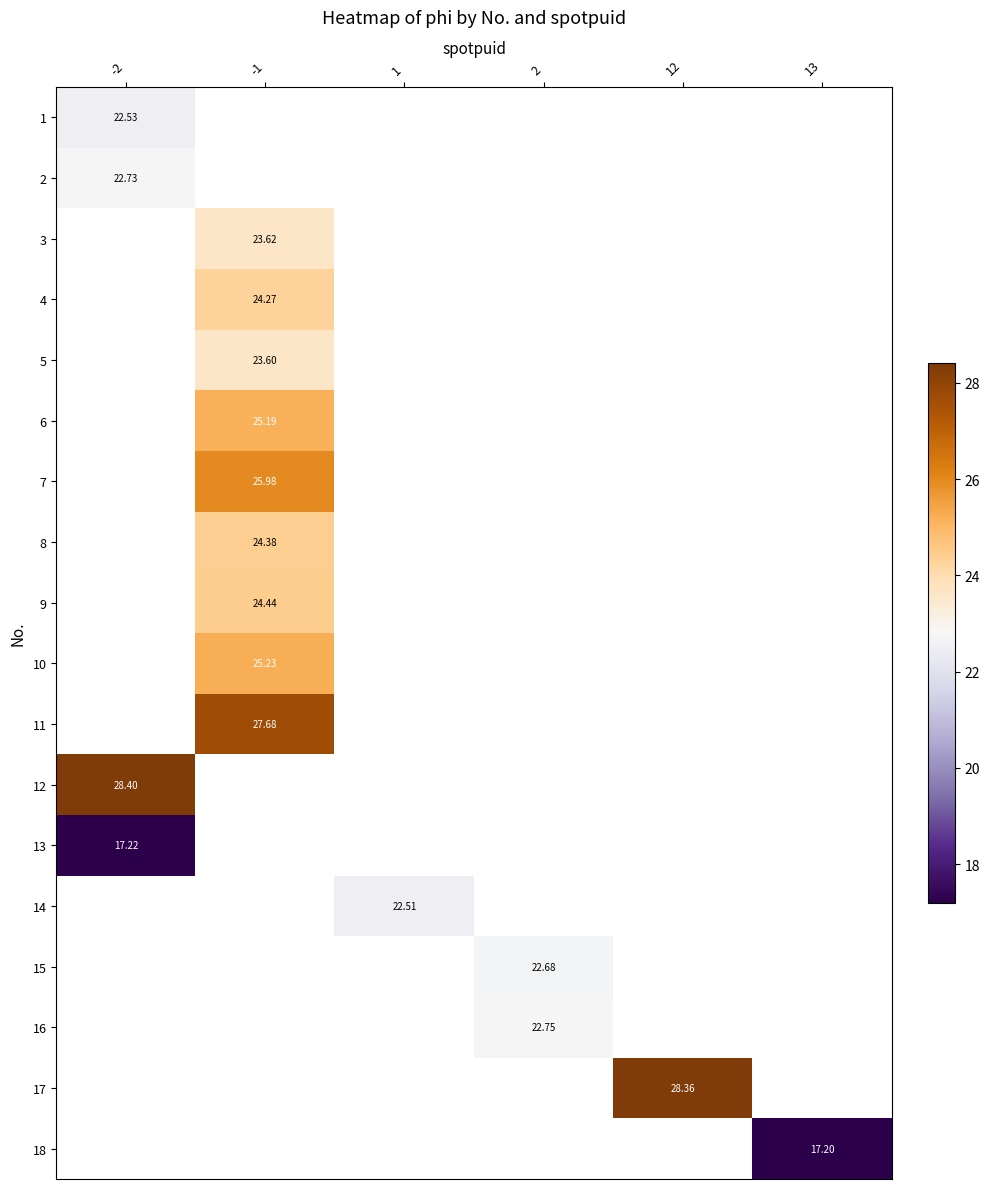

What is the lowest value of the 1 series?

22.5